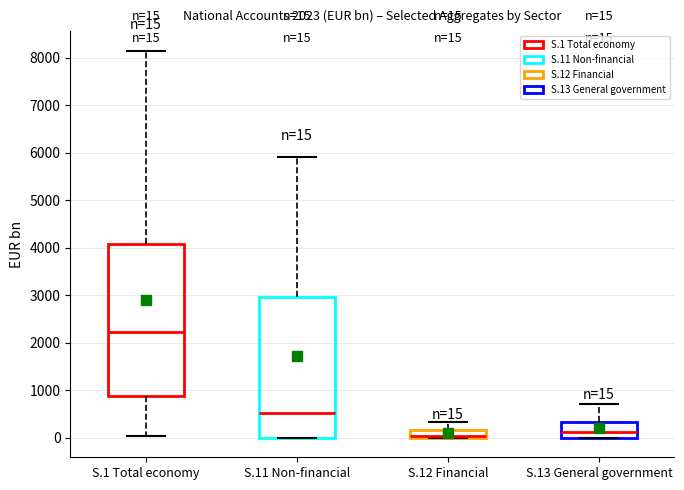

Which box is the tallest, from its lower edge to its upper edge?

S.1 Total economy